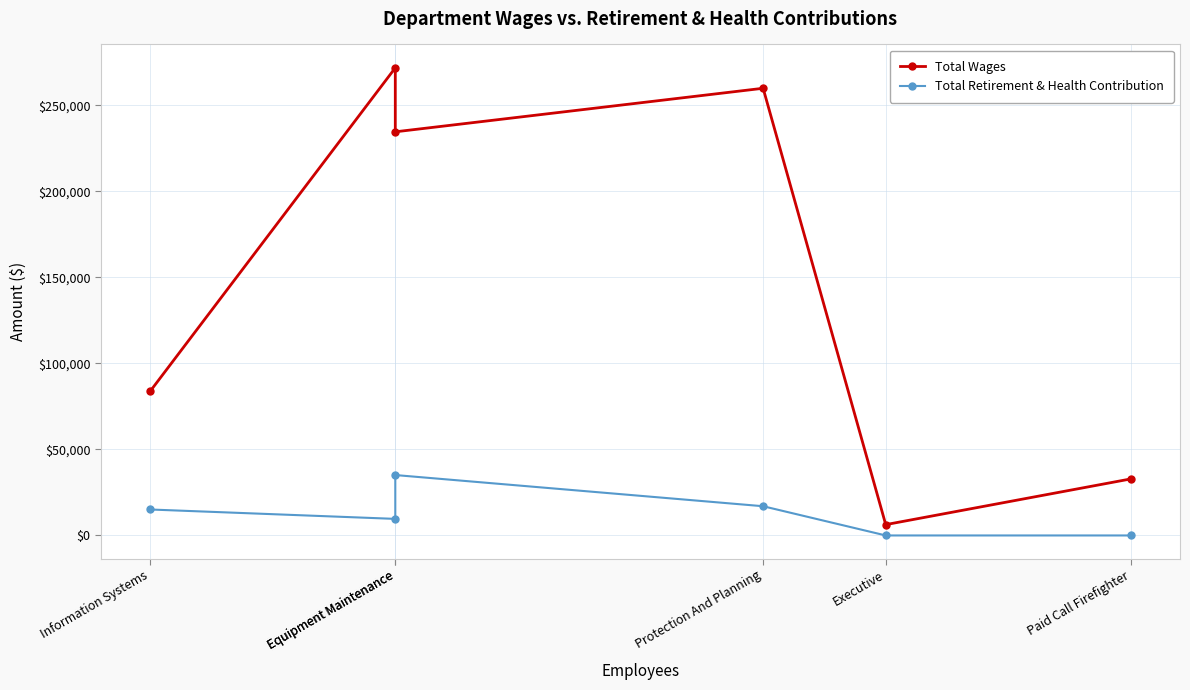

Between Protection And Planning and Executive, which is larger?

Protection And Planning